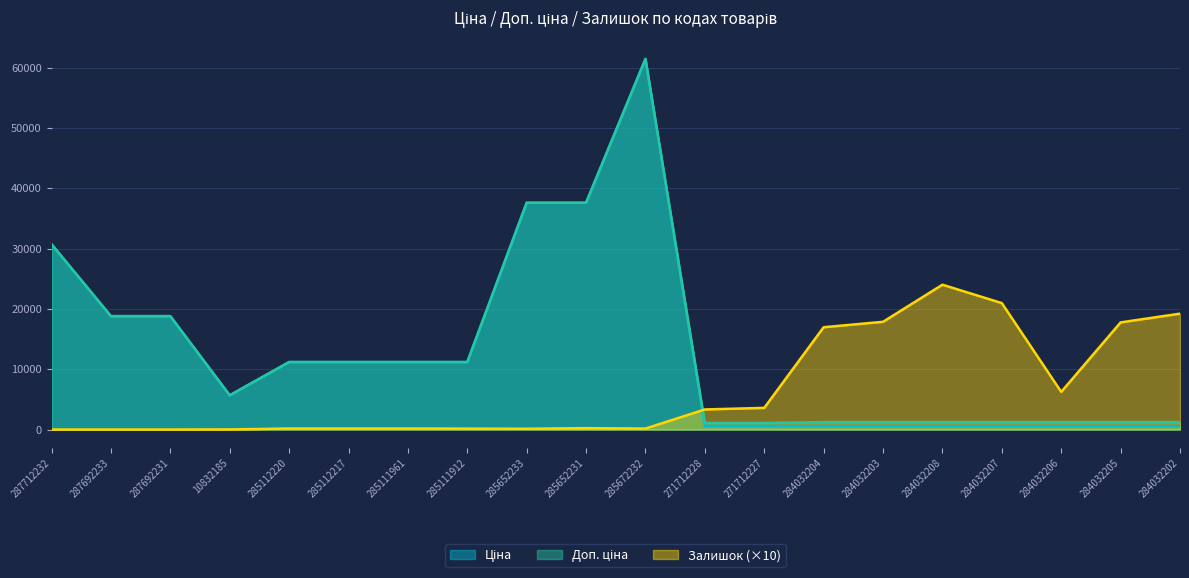

Reading left to right, list all the values displayed in this chart.

Ціна: 287712232=30717.1	287692233=18796.8	287692231=18796.8	10832185=5673.8	285112220=11188.2	285112217=11188.2	285111961=11188.2	285111912=11188.2	285652233=37593.6	285652231=37593.6	285672232=61434.3	271712228=589.9	271712227=589.9	284032204=539.0	284032203=539.0	284032208=539.0	284032207=539.0	284032206=539.0	284032205=539.0	284032202=539.0
Доп. ціна: 287712232=30717.1	287692233=18796.8	287692231=18796.8	10832185=5673.8	285112220=11188.2	285112217=11188.2	285111961=11188.2	285111912=11188.2	285652233=37593.6	285652231=37593.6	285672232=61434.3	271712228=1081.7	271712227=1081.7	284032204=1235.4	284032203=1235.4	284032208=1235.4	284032207=1235.4	284032206=1235.4	284032205=1235.4	284032202=1235.4
Залишок: 287712232=0.0	287692233=0.0	287692231=0.0	10832185=20.0	285112220=170.0	285112217=170.0	285111961=170.0	285111912=150.0	285652233=130.0	285652231=230.0	285672232=160.0	271712228=3330.0	271712227=3590.0	284032204=16960.0	284032203=17860.0	284032208=24010.0	284032207=20960.0	284032206=6240.0	284032205=17760.0	284032202=19210.0